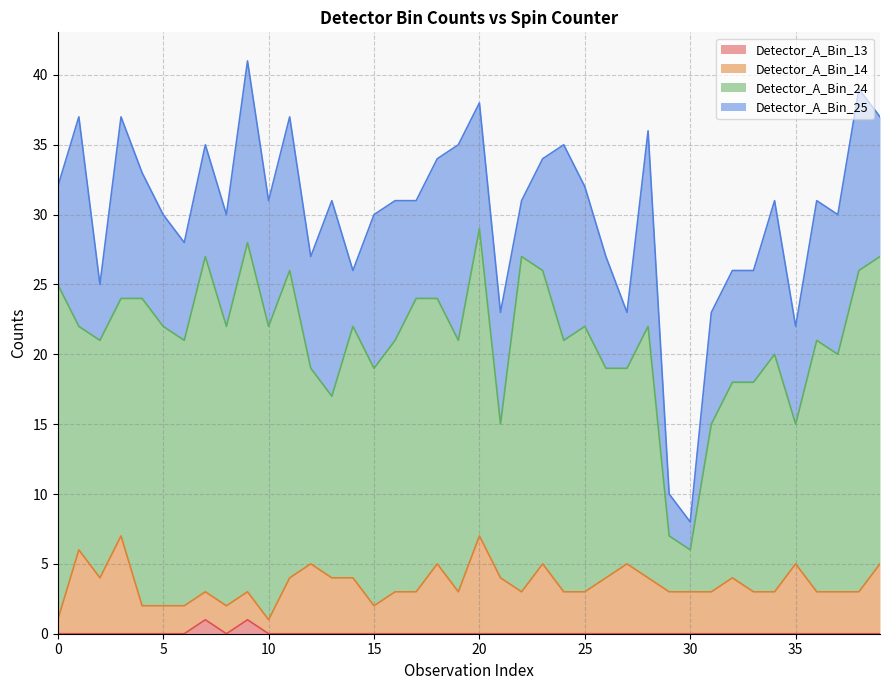

At which label is Detector_A_Bin_13 closest to 0?

5